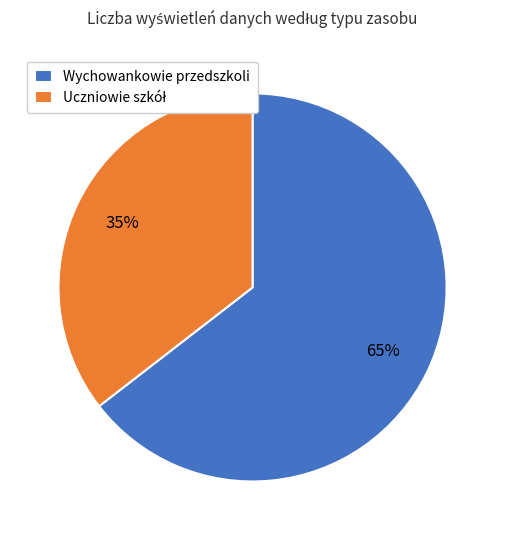

Count the number of slices in the pie.

2